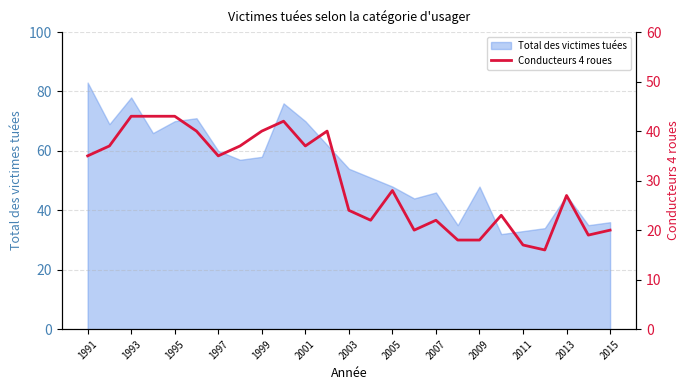

Is it true that Total des victimes tuées equals 48 at 2009?

True